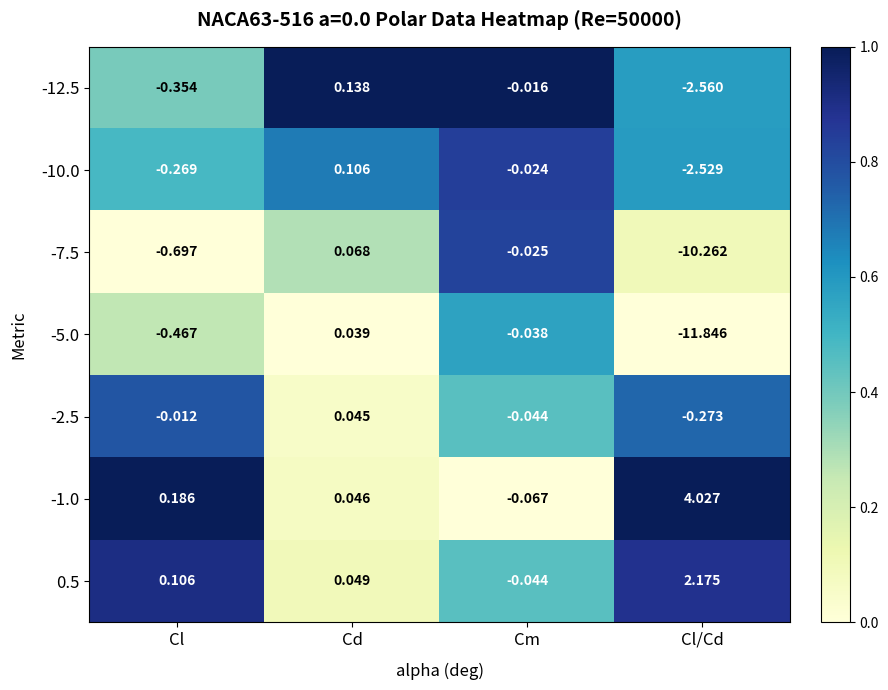

Rank the series at Cd from lowest to highest value.

-5.0, -2.5, -1.0, 0.5, -7.5, -10.0, -12.5